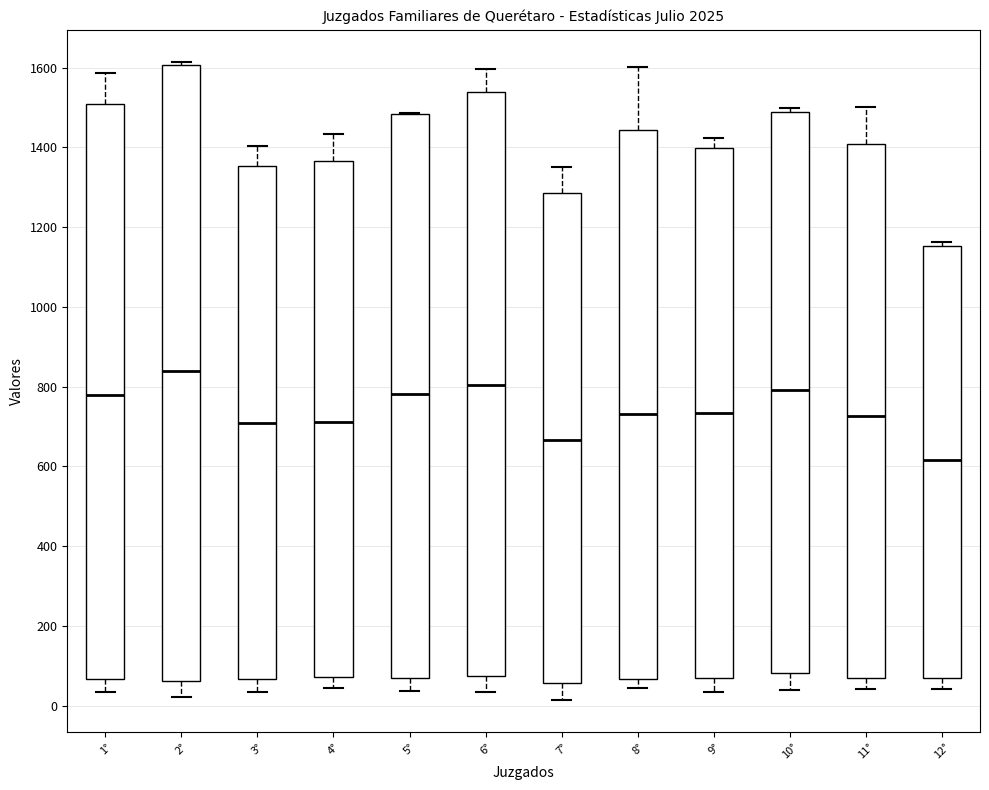

Reading left to right, read every box against the y-axis: the position of its median line, the range the box covers, and the ends of its whiskers. The values are not printed on the chart, so give them approximately, as read against the axis.

1°: median 780, box 60 to 1500, whiskers 40 to 1580
2°: median 840, box 60 to 1600, whiskers 20 to 1620
3°: median 700, box 60 to 1360, whiskers 40 to 1400
4°: median 720, box 80 to 1360, whiskers 40 to 1440
5°: median 780, box 60 to 1480, whiskers 40 to 1480
6°: median 800, box 80 to 1540, whiskers 40 to 1600
7°: median 660, box 60 to 1280, whiskers 20 to 1360
8°: median 740, box 60 to 1440, whiskers 40 to 1600
9°: median 740, box 60 to 1400, whiskers 40 to 1420
10°: median 800, box 80 to 1480, whiskers 40 to 1500
11°: median 720, box 60 to 1400, whiskers 40 to 1500
12°: median 620, box 80 to 1160, whiskers 40 to 1160 (just above the box's upper edge)